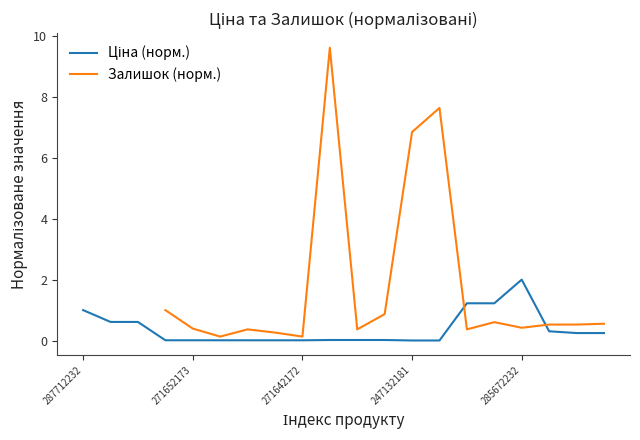

Rank the series at 10 from highest to lowest value.

Залишок (норм.), Ціна (норм.)